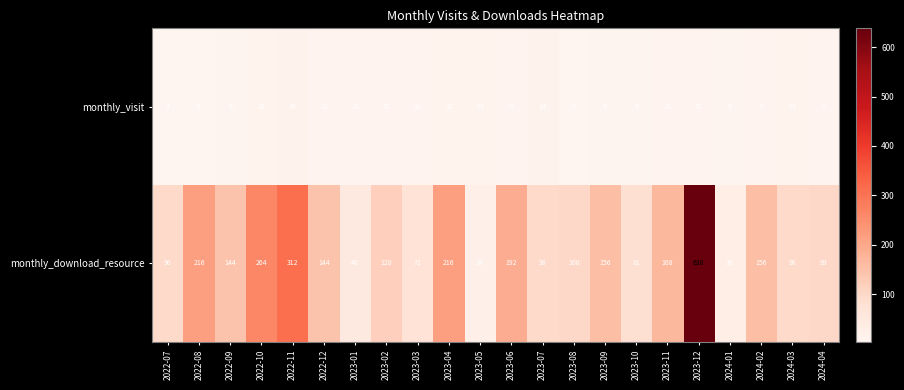

How many data points does each series have?

22